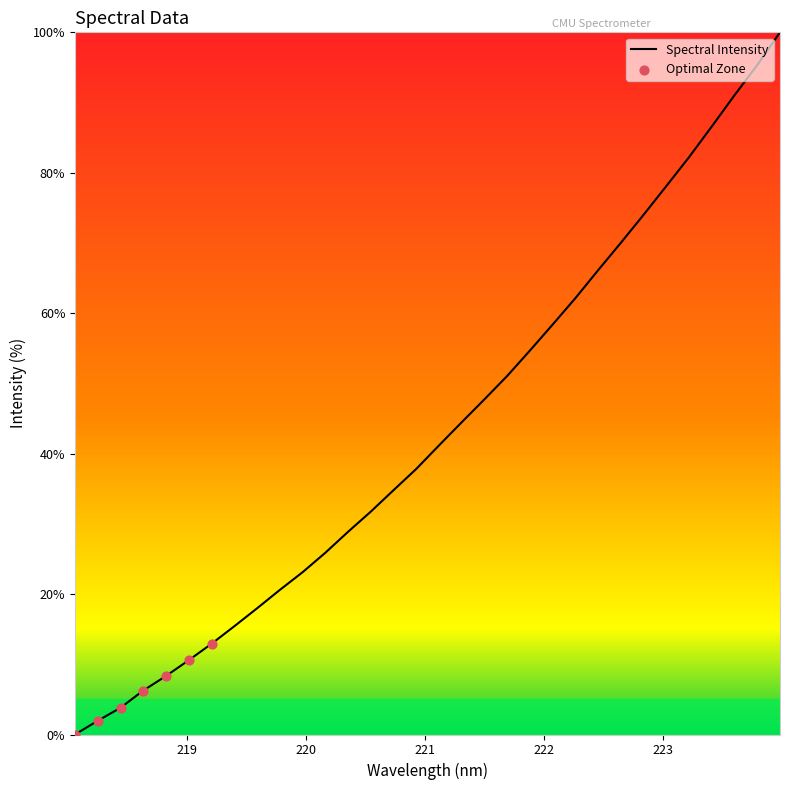

What is the greatest value displayed?

100.0